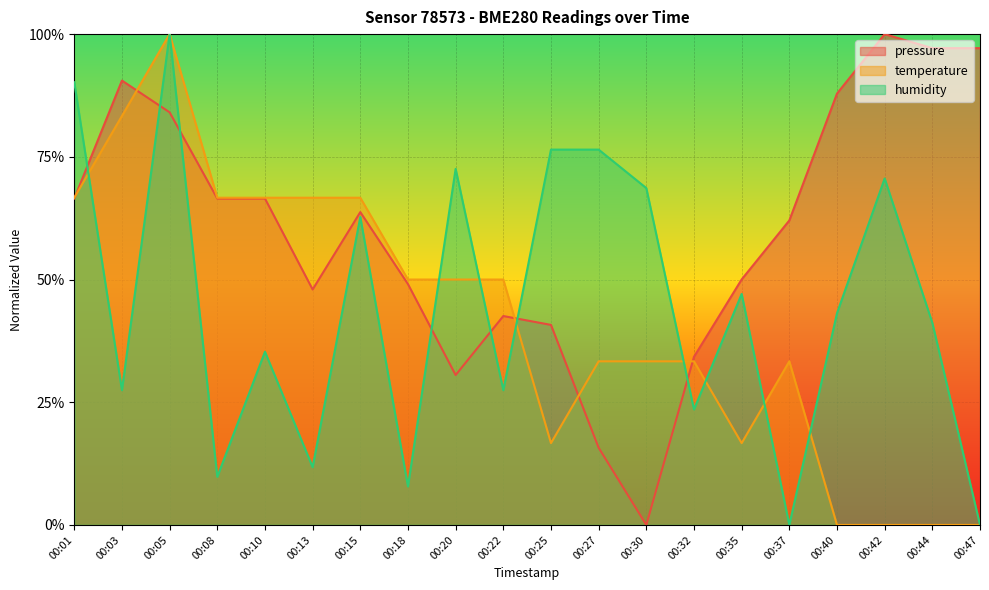

What is the maximum value shown in the chart?

1.0